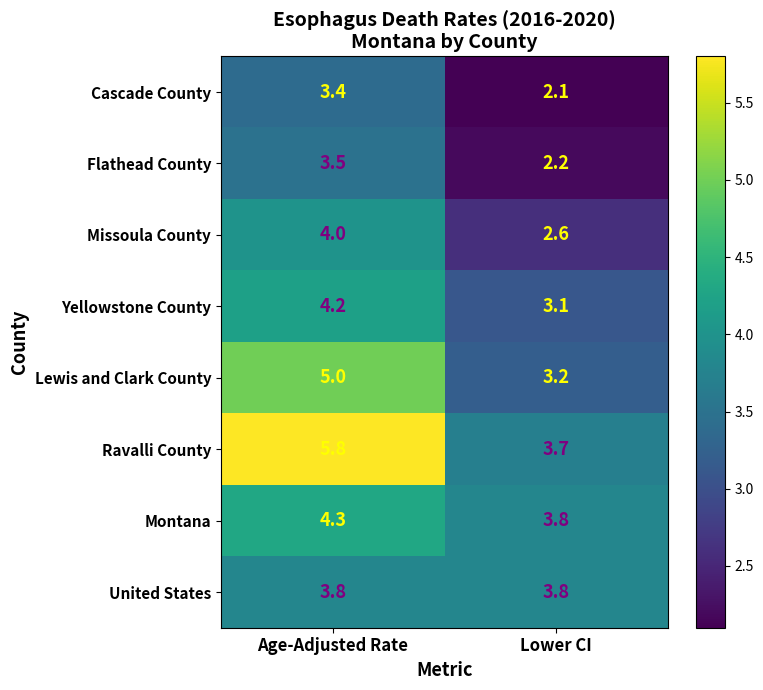

What is the sum of the Ravalli County values at Lower CI and Age-Adjusted Rate?

9.5